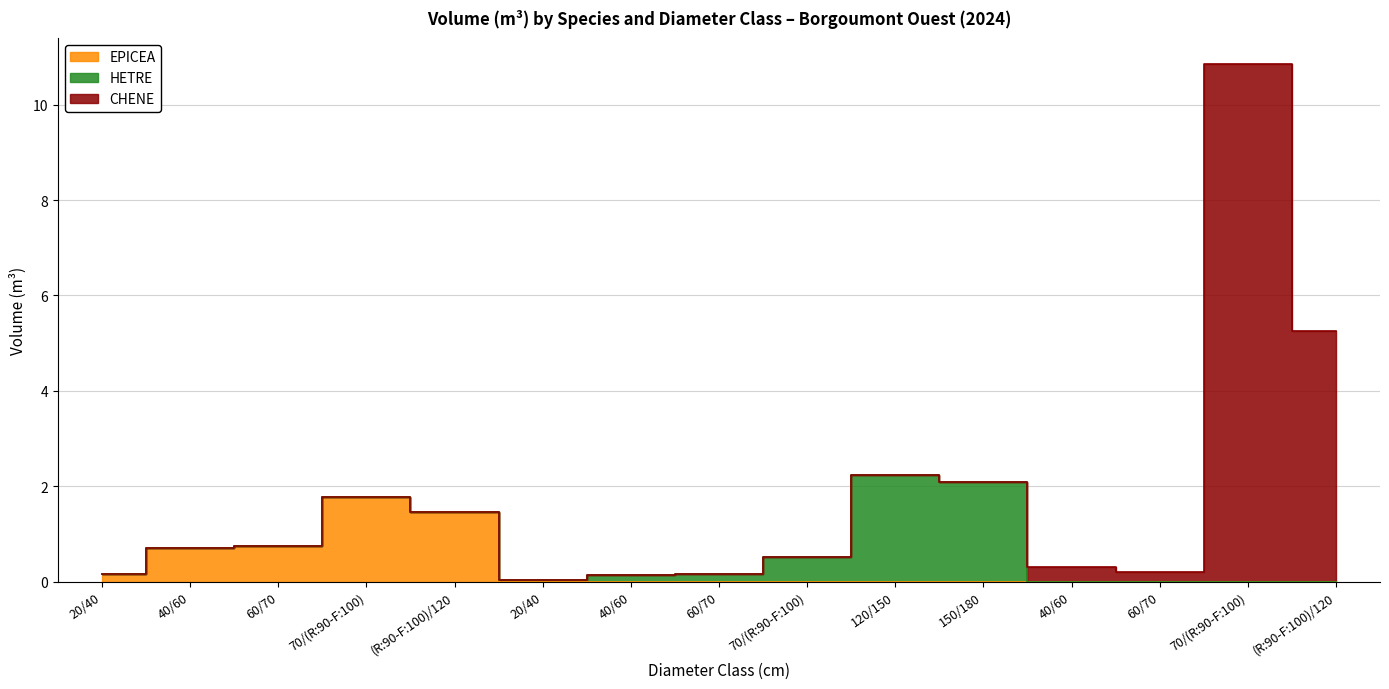

Reading left to right, list all the values displayed in this chart.

EPICEA: 0.2	0.7	0.8	1.8	1.5	0.0	0.0	0.0	0.0	0.0	0.0	0.0	0.0	0.0	0.0
HETRE: 0.0	0.0	0.0	0.0	0.0	0.0	0.1	0.2	0.5	2.2	2.1	0.0	0.0	0.0	0.0
CHENE: 0.0	0.0	0.0	0.0	0.0	0.0	0.0	0.0	0.0	0.0	0.0	0.3	0.2	10.9	5.3